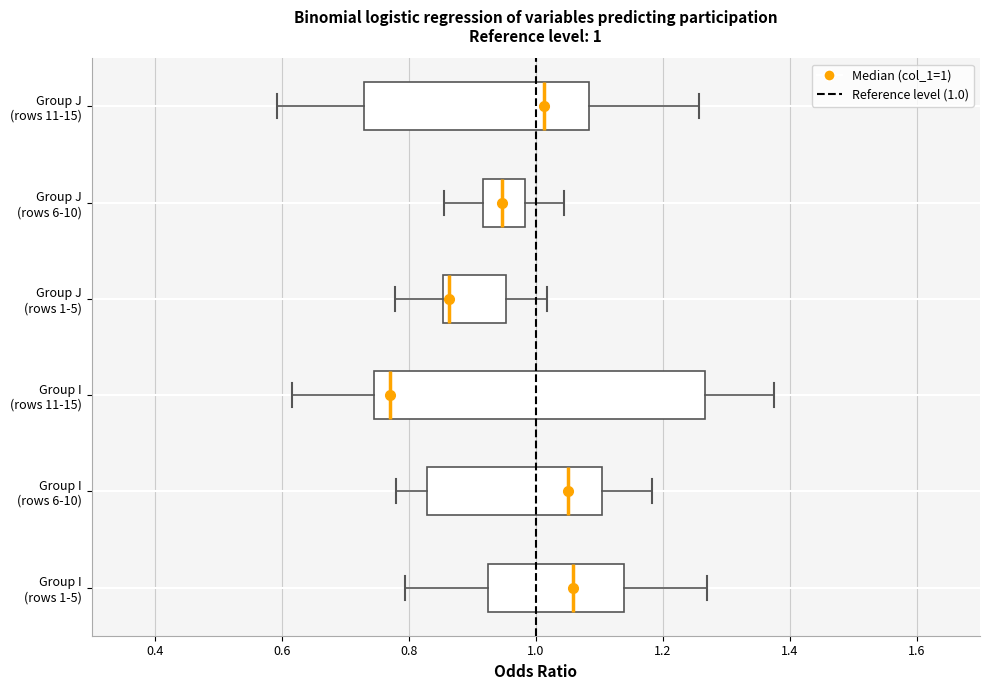

Which box has the furthest to the left median line?

Group I (rows 11-15)